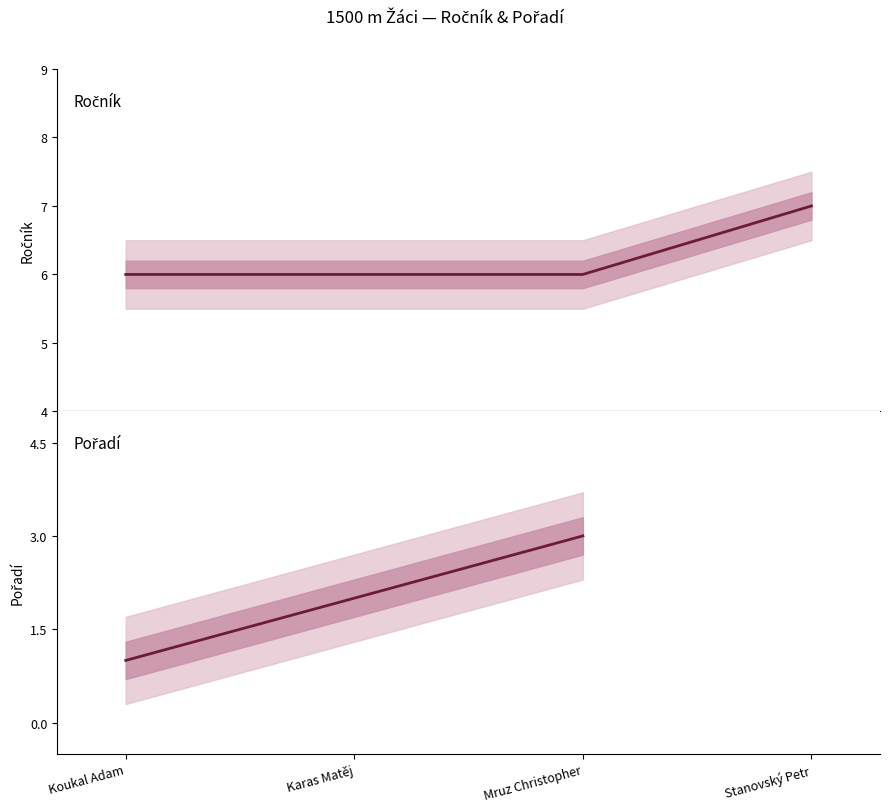

True or false: Pořadí has a value of 1.0 at Koukal Adam.

True